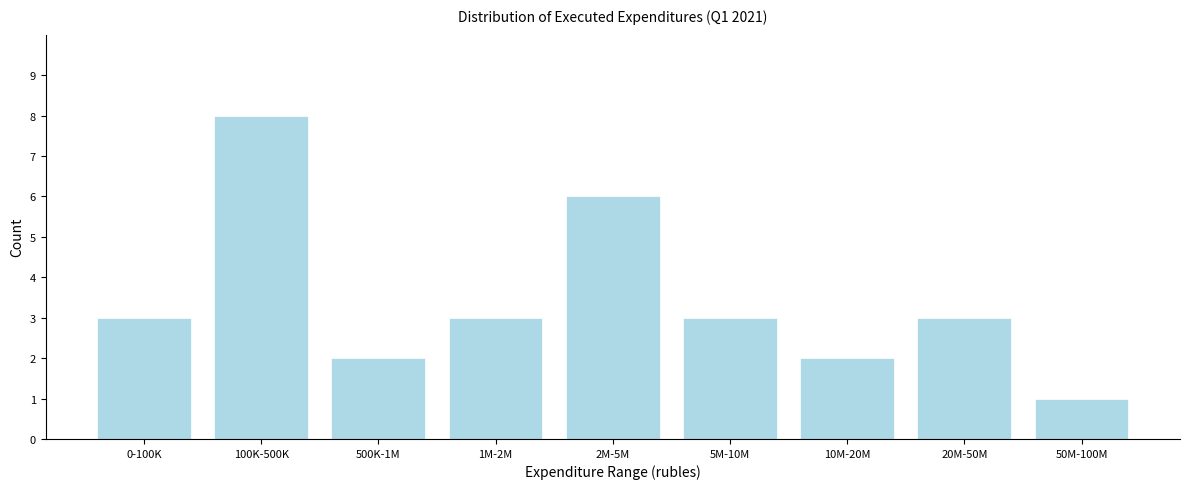

Reading left to right, transcribe all the data shown in this chart.

3	8	2	3	6	3	2	3	1